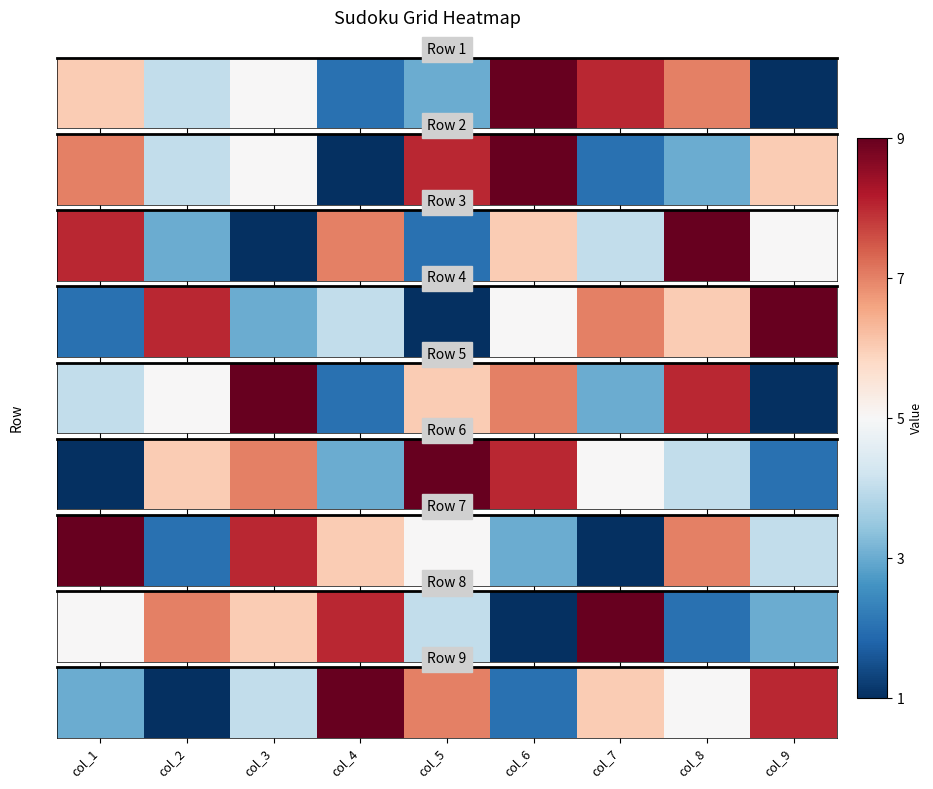

How many data points are less than 5?

4